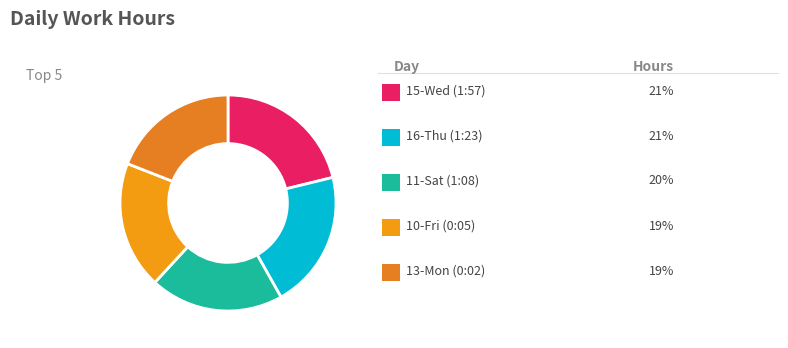

Count the number of slices in the pie.

5